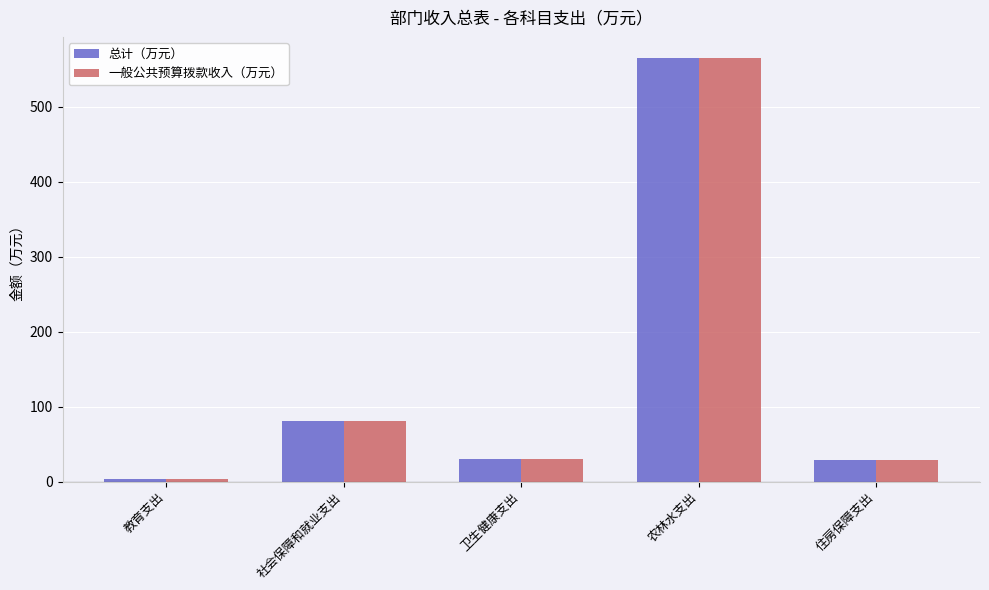

The value of 总计（万元） at 农林水支出 is 564.8. True or false?

True